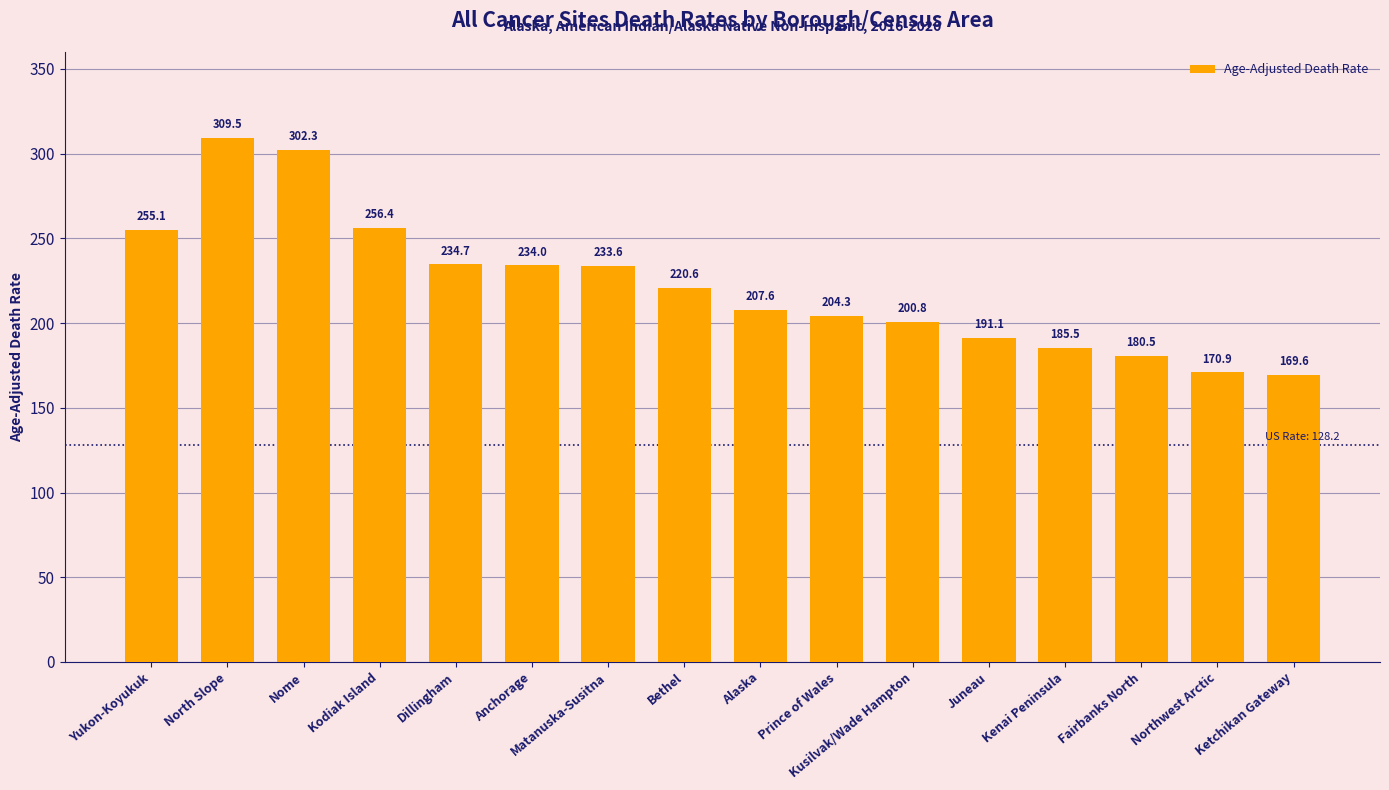

At which label does the data first exceed 220?

Yukon-Koyukuk